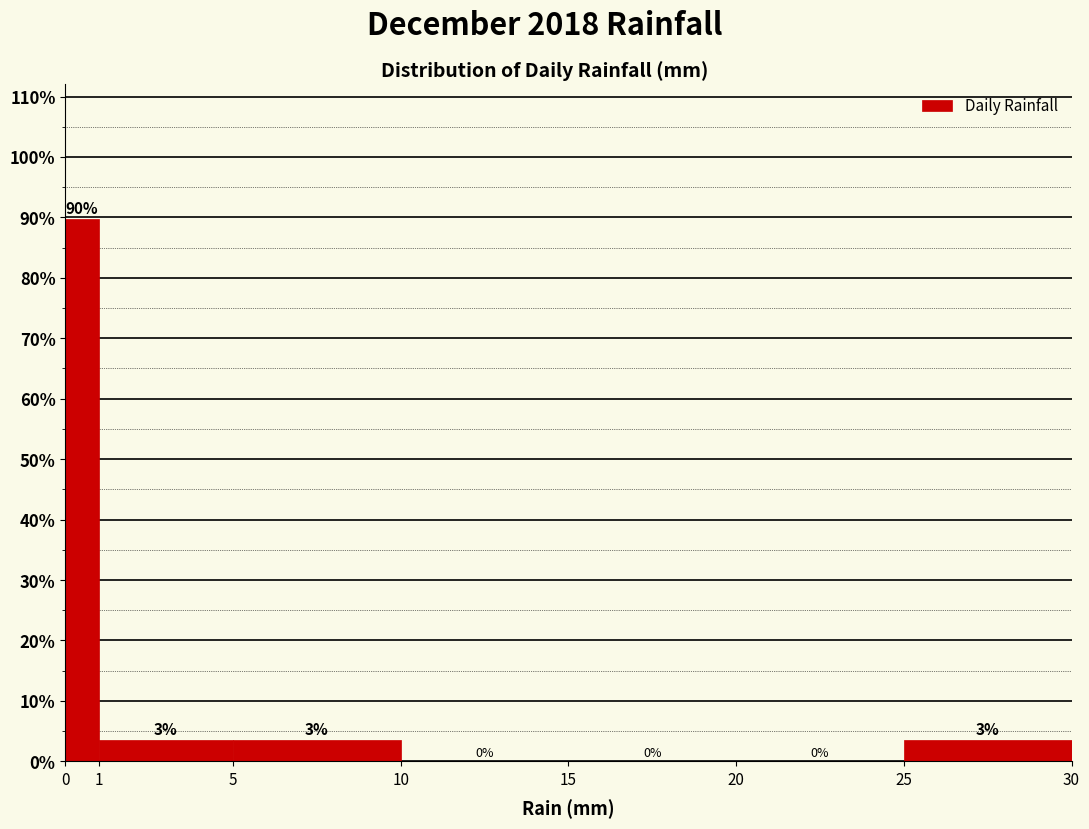

Over which range of the x-axis is the bar tallest?

0 to 1